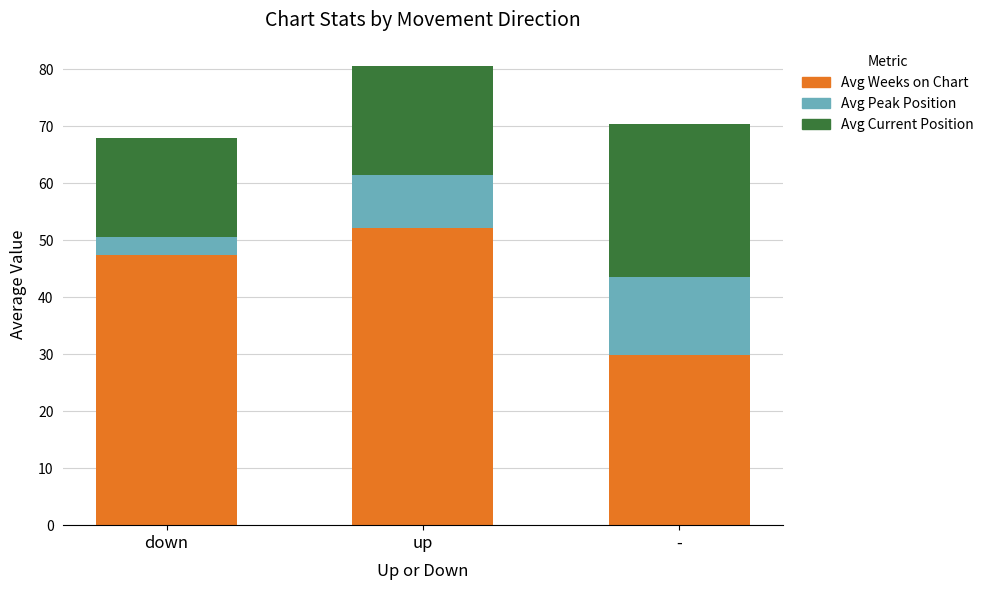

At which label does Avg Weeks on Chart first exceed 47?

down